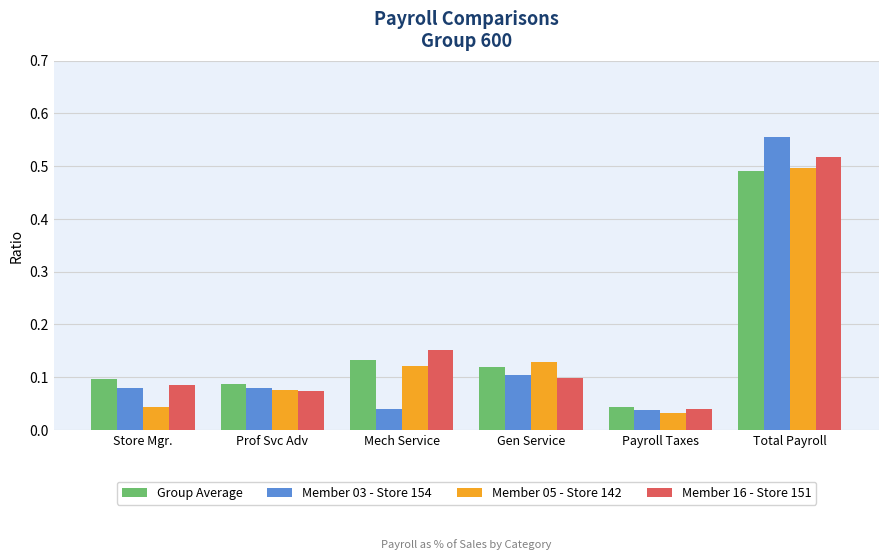

What is the label of the 4th bar from the right?

Mech Service